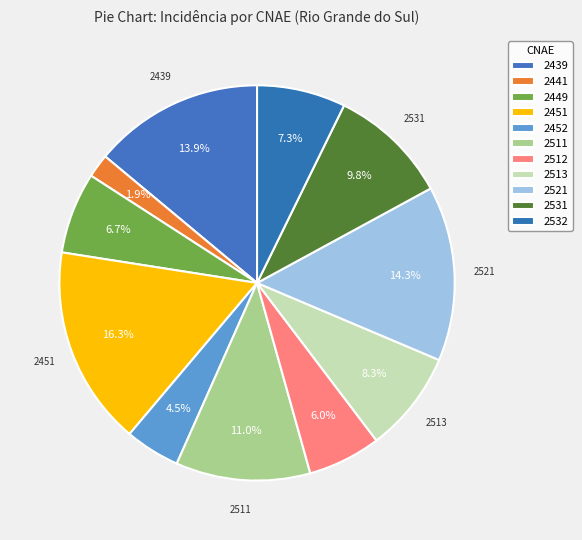

Which category has the smallest portion of the pie?

2441